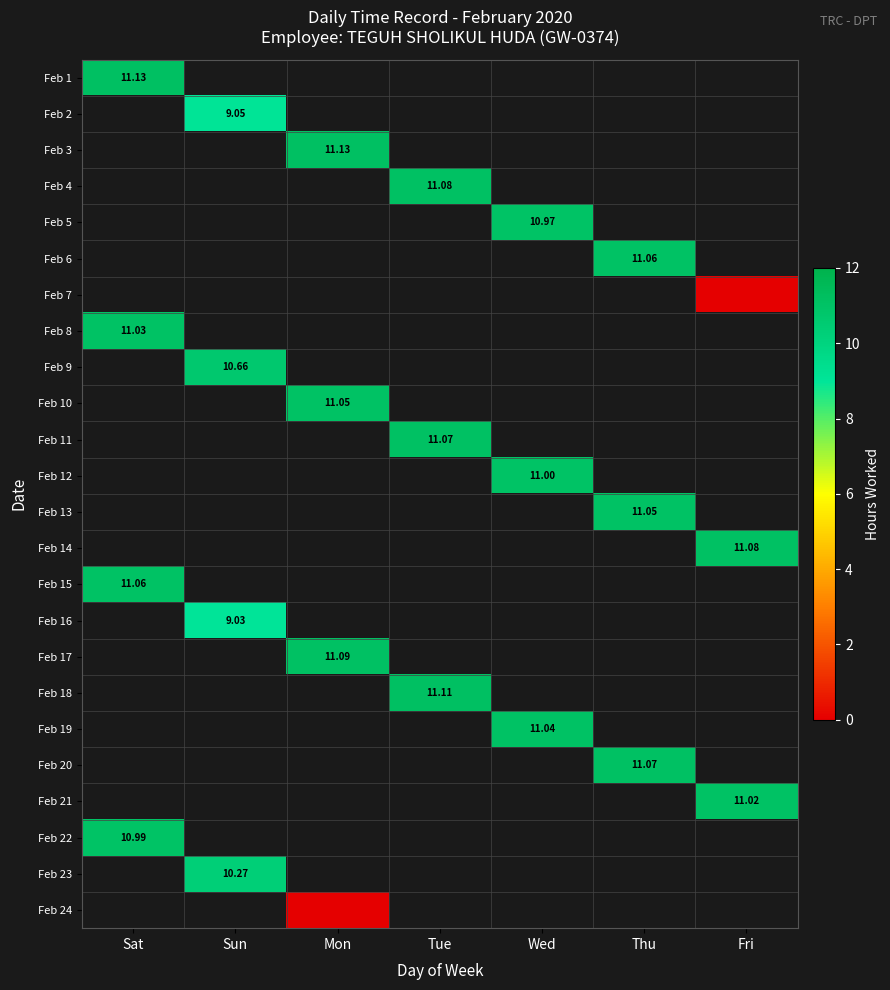

Between Sun and Mon, which is larger?

Mon